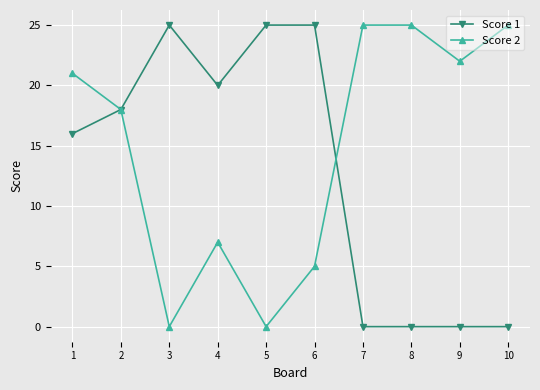

Reading left to right, transcribe all the data shown in this chart.

Score 1: 16	18	25	20	25	25	0	0	0	0
Score 2: 21	18	0	7	0	5	25	25	22	25